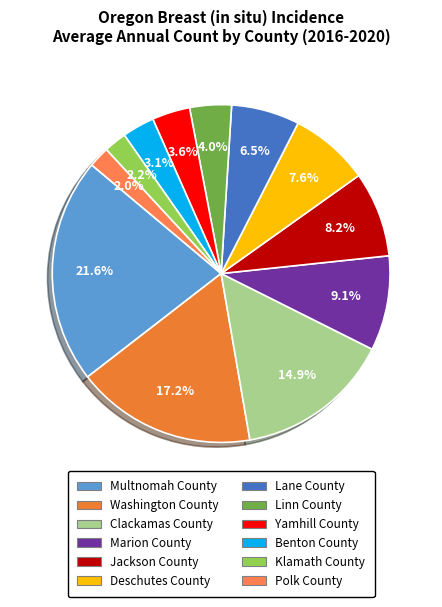

The Klamath County slice represents 2% of the pie. True or false?

True